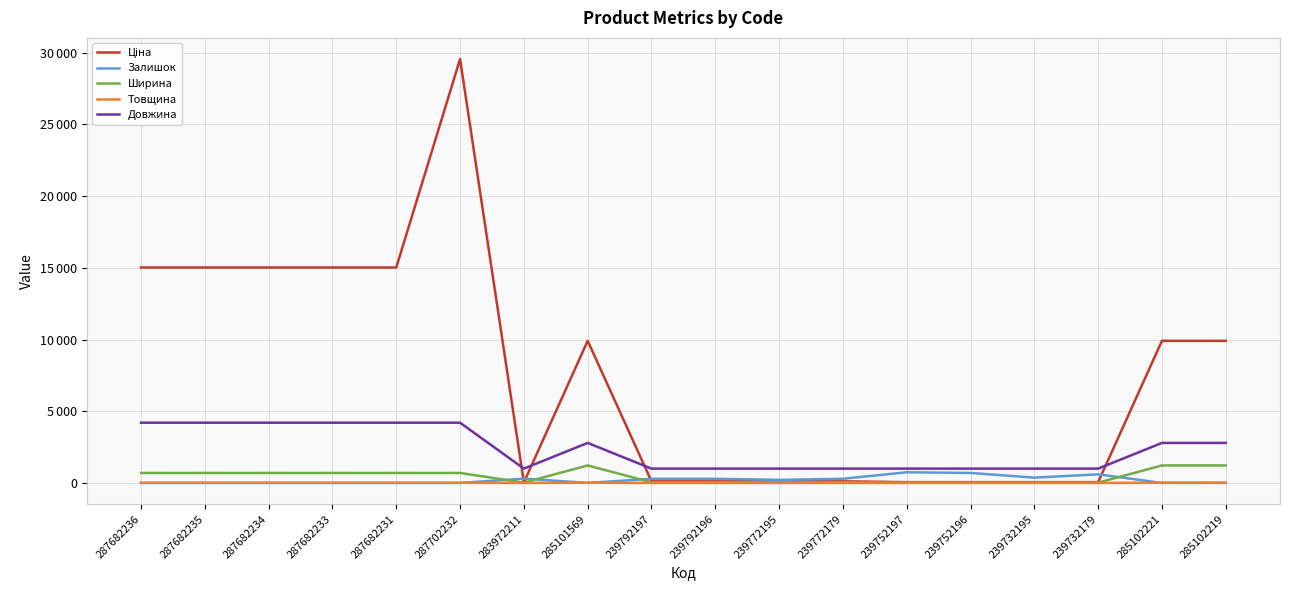

Is it true that Довжина equals 2790.0 at 285102221?

True